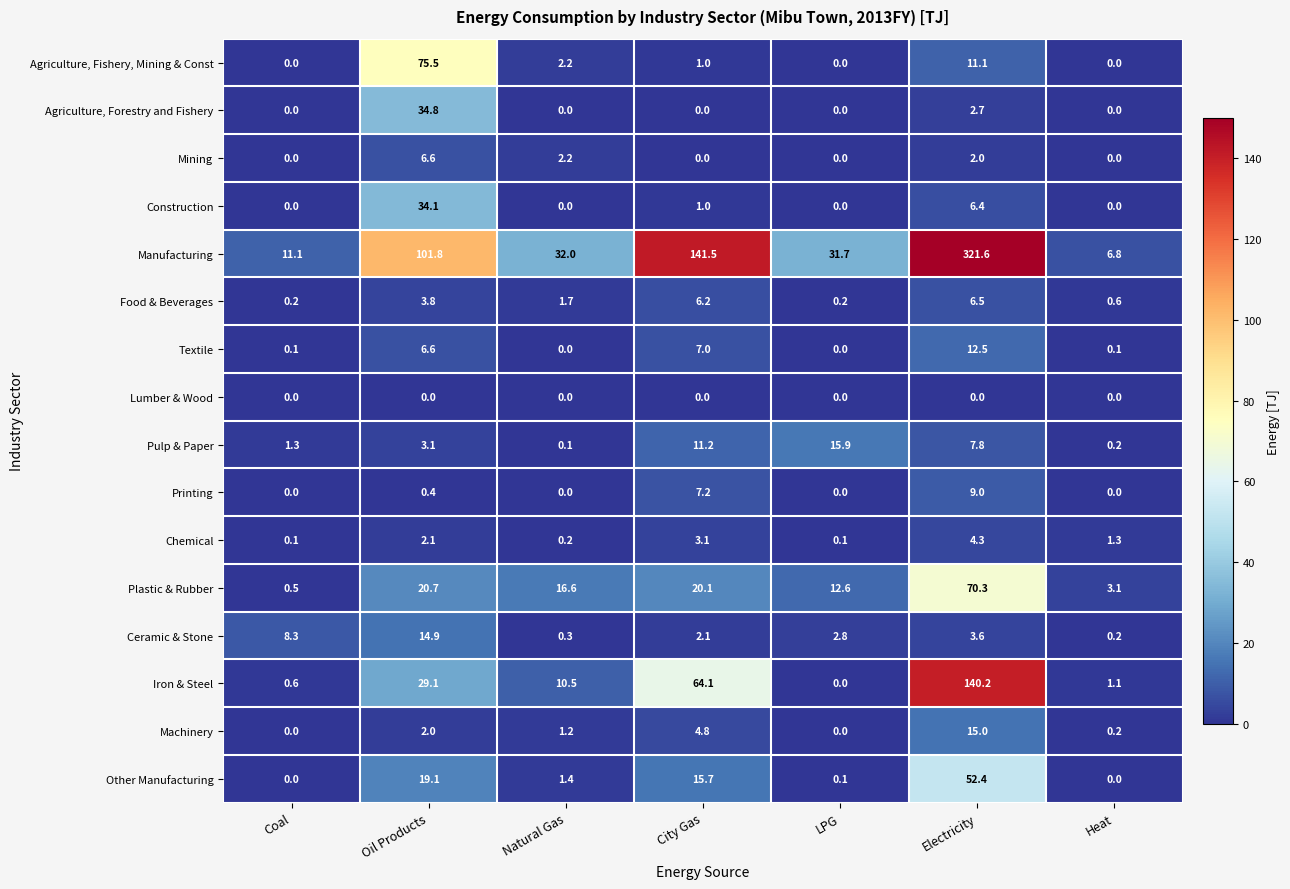

What is the difference between the second highest and minimum values in the Other Manufacturing series?

19.1